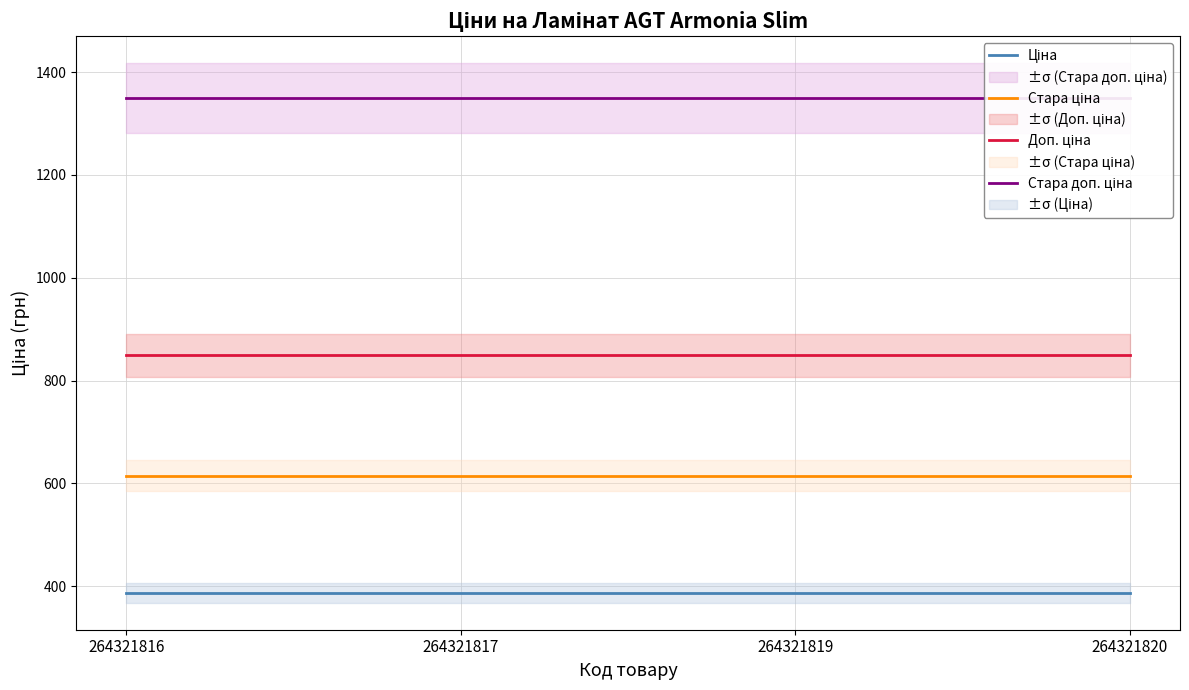

The Ціна series shows 386.9 at 264321817. True or false?

True